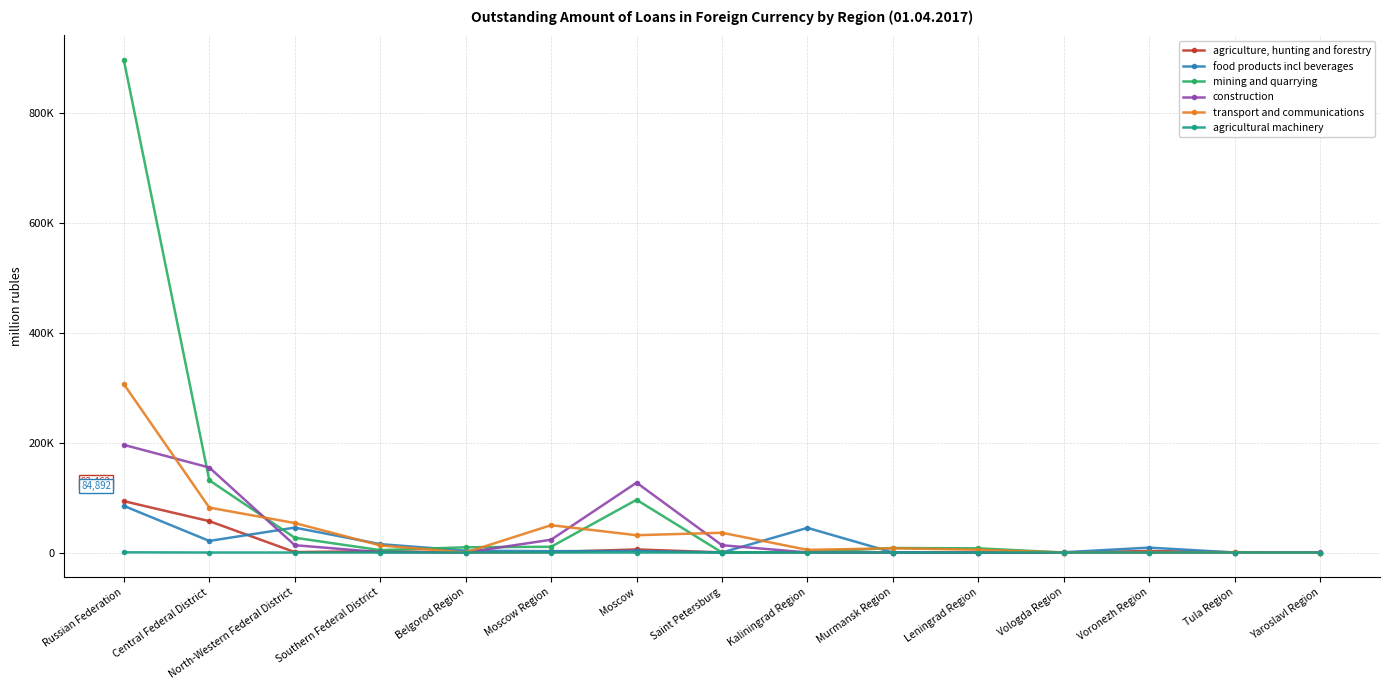

In food products incl beverages, how many points are higher than both neighbors (excluding endpoints)?

4